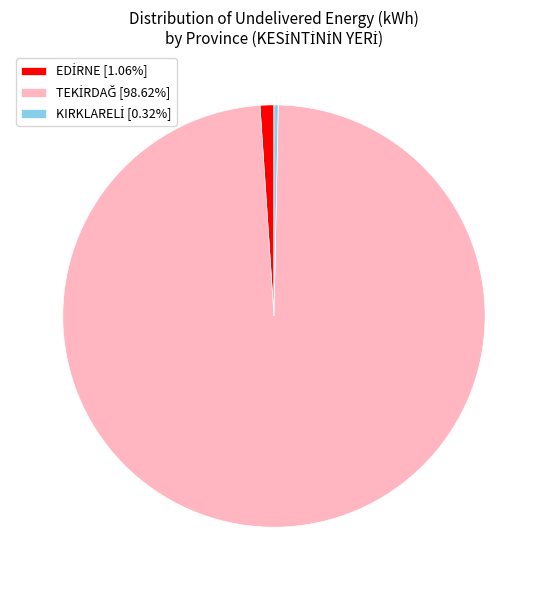

Is there a majority slice in this chart?

Yes